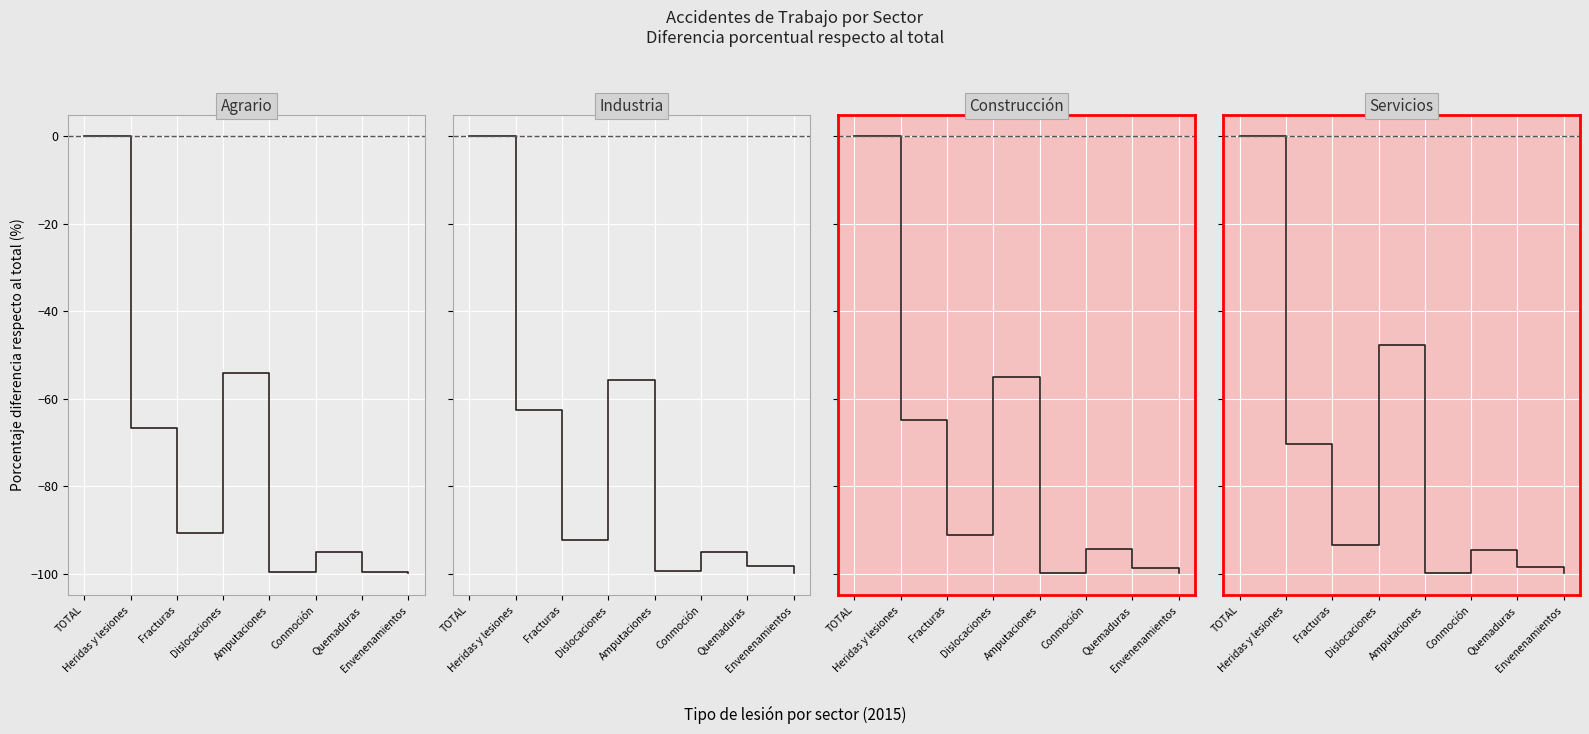

How many data points in Agrario are above -90?

3